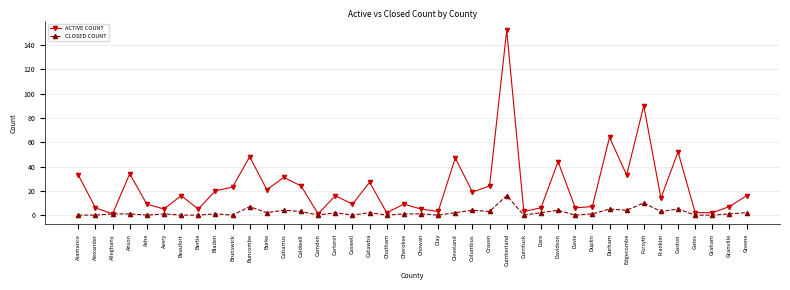

Which series changed the most between Edgecombe and Greene?

ACTIVE COUNT